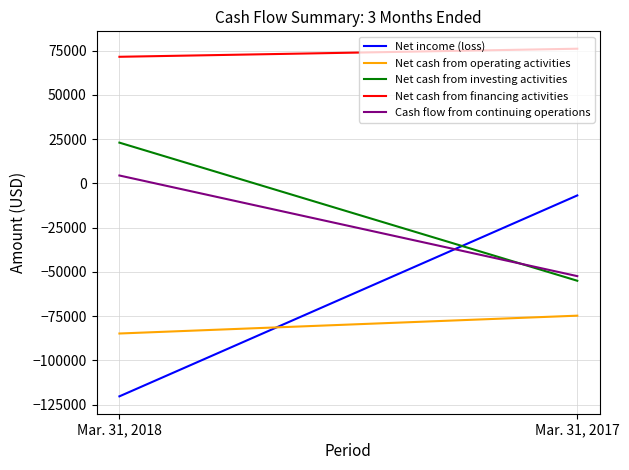

How many lines are shown in the chart?

5